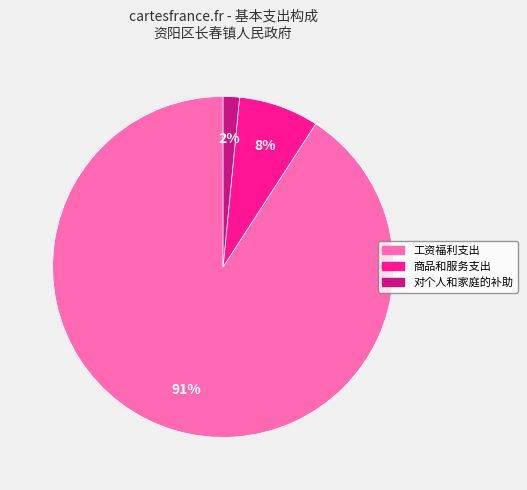

To the nearest percent, what is the average slice percentage?

33%